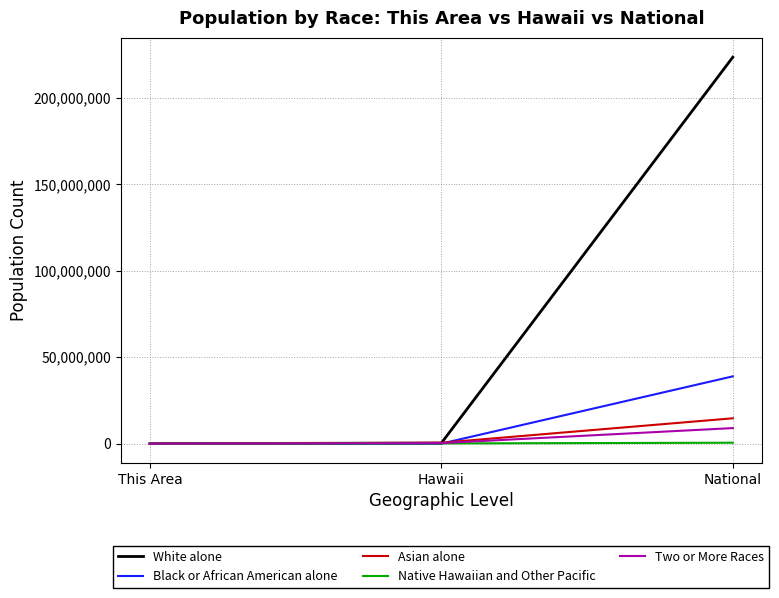

At which category is the sum across all series the highest?

National